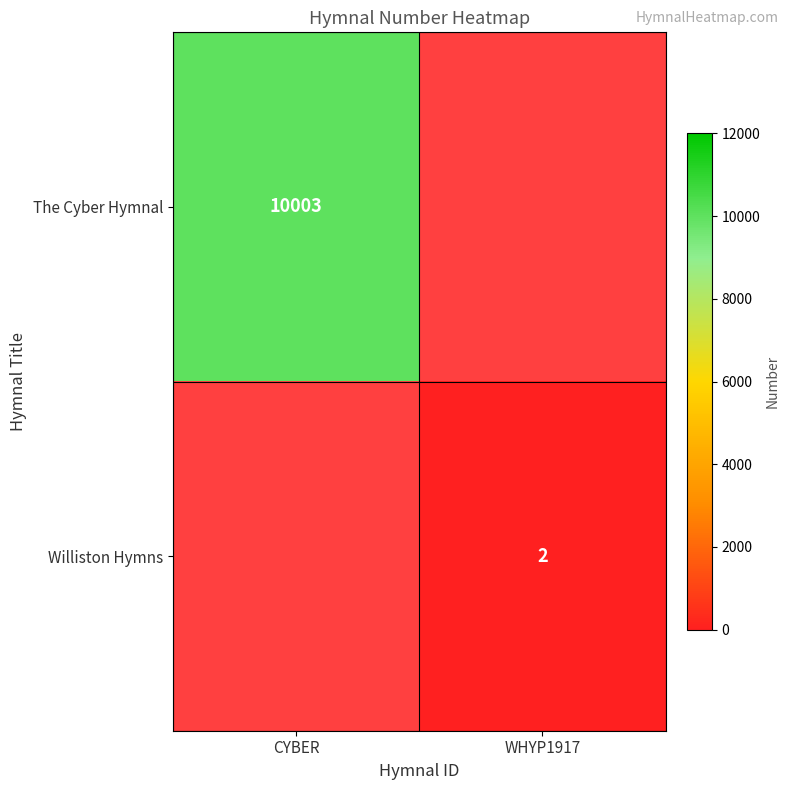

The The Cyber Hymnal series shows 13892 at CYBER. True or false?

False